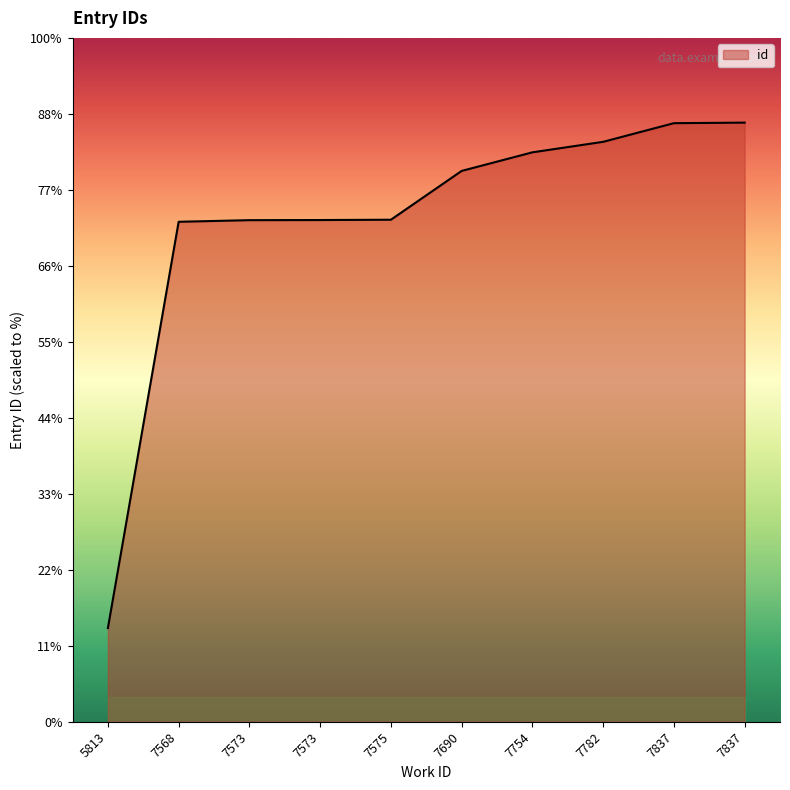

Reading left to right, what are all the values shown in this chart?

5813=15507	7568=22042	7573=22068	7573=22070	7575=22075	7690=22860	7754=23159	7782=23328	7837=23628	7837=23637